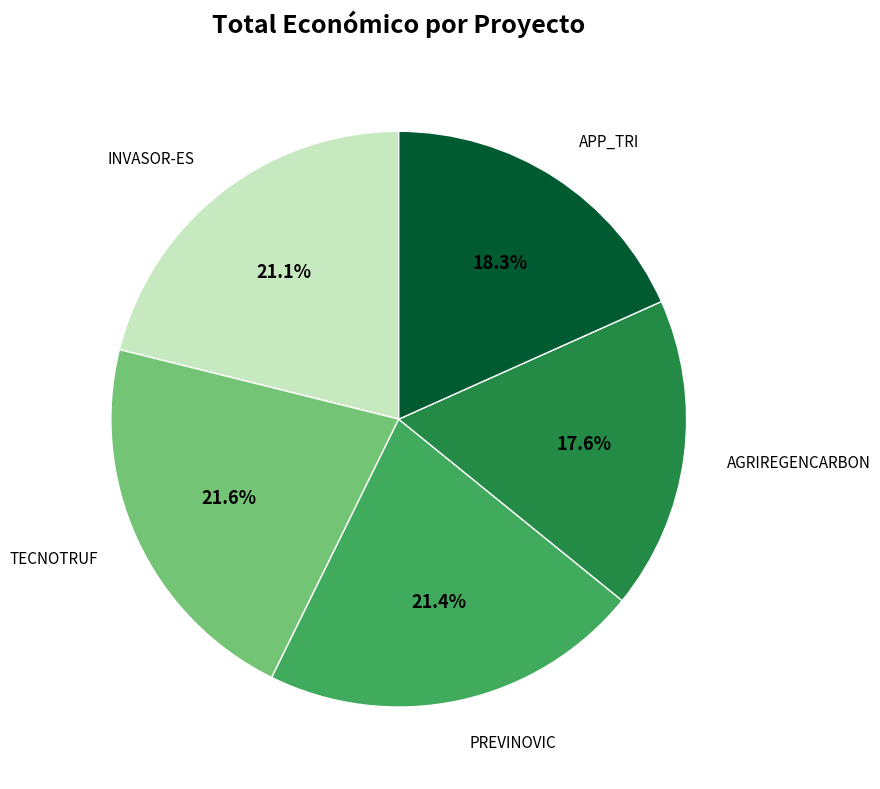

Combined, what portion of the pie is PREVINOVIC and INVASOR-ES?

42.5%